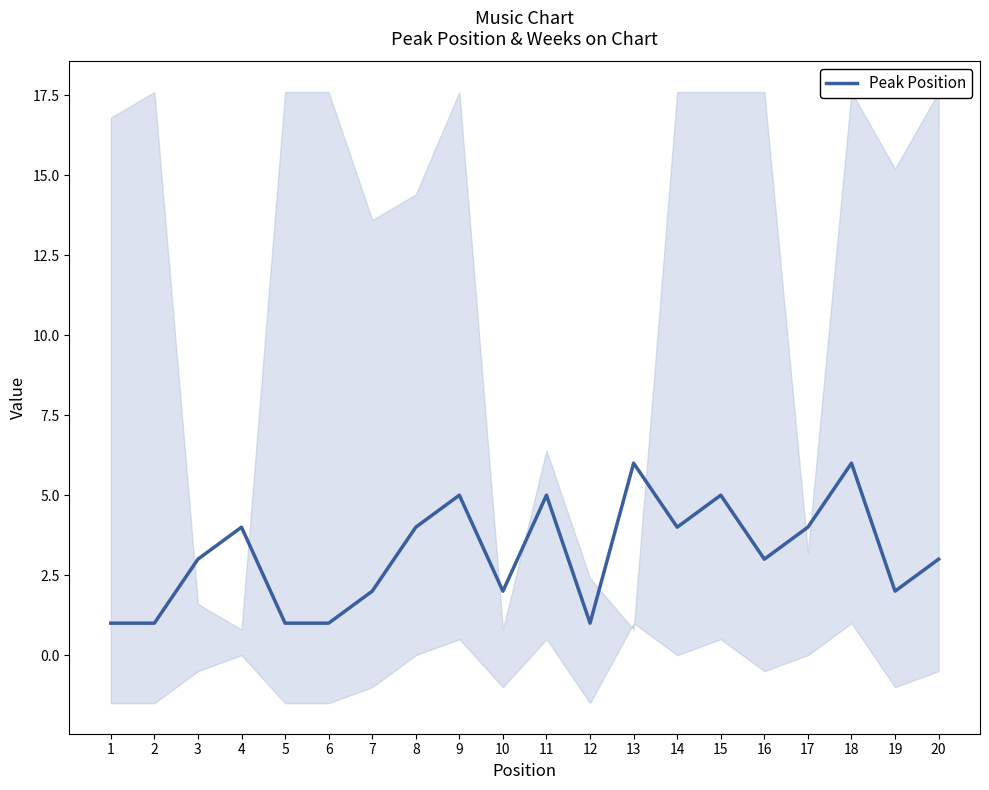

How many values are between 2 and 5?

13